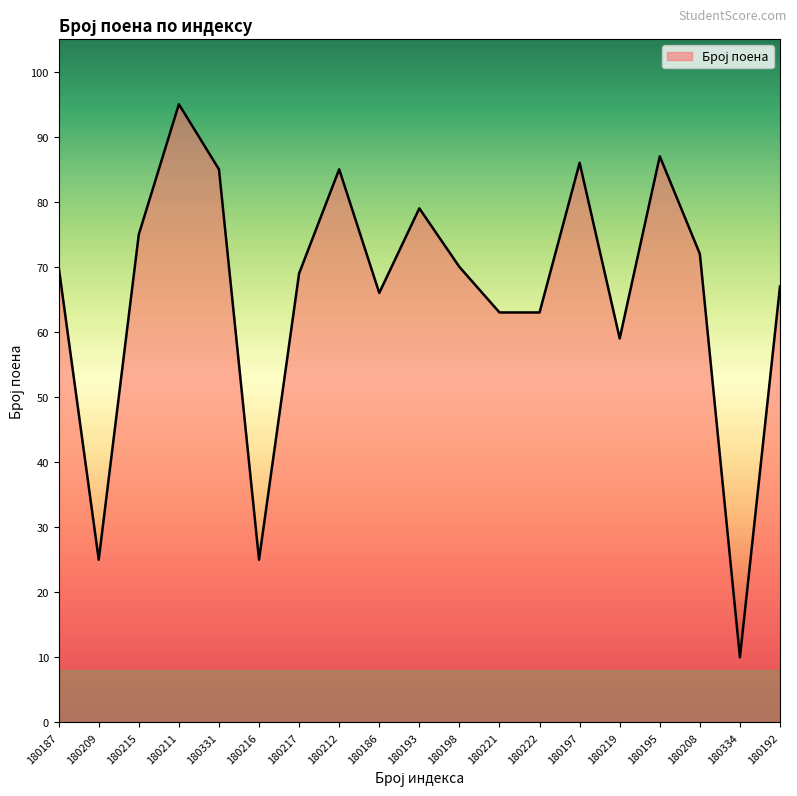

What is the ratio of the value at 180334 to the value at 180192?

0.1